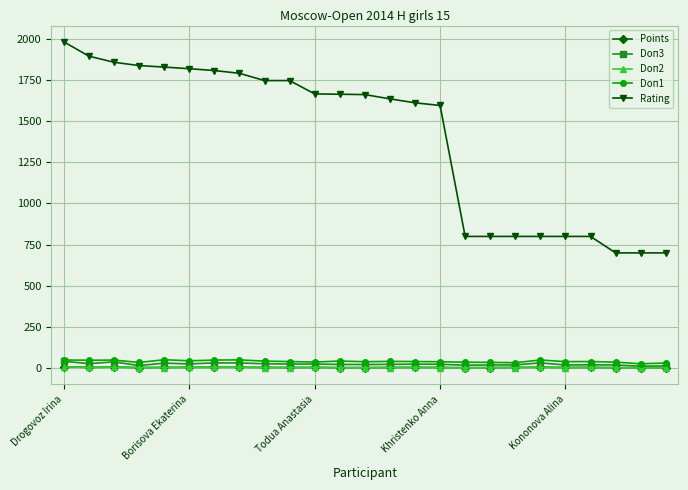

How many lines are shown in the chart?

5